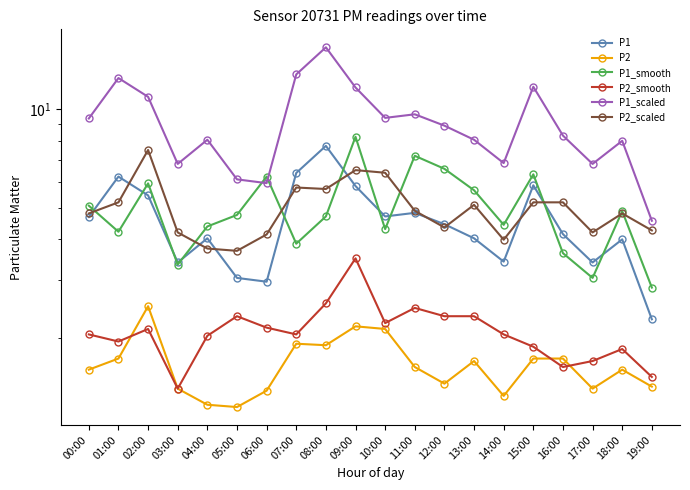

Which series has the largest total across all categories?

P1_scaled